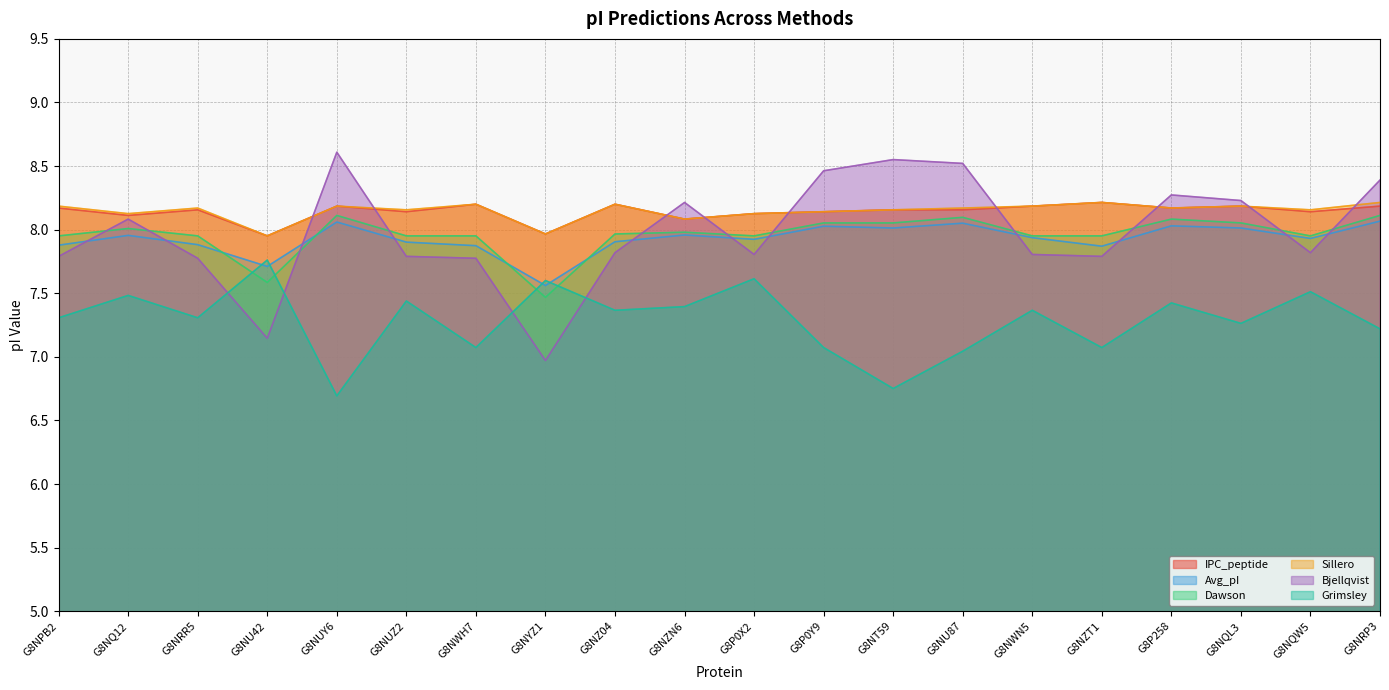

At which category does Dawson reach its first local peak?

G8NQ12